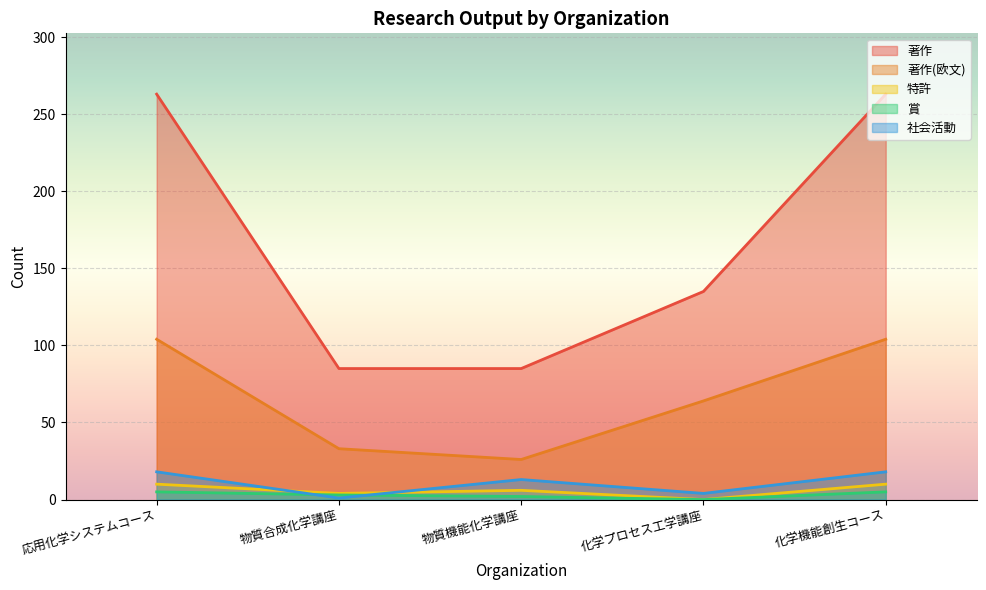

How many lines are shown in the chart?

5